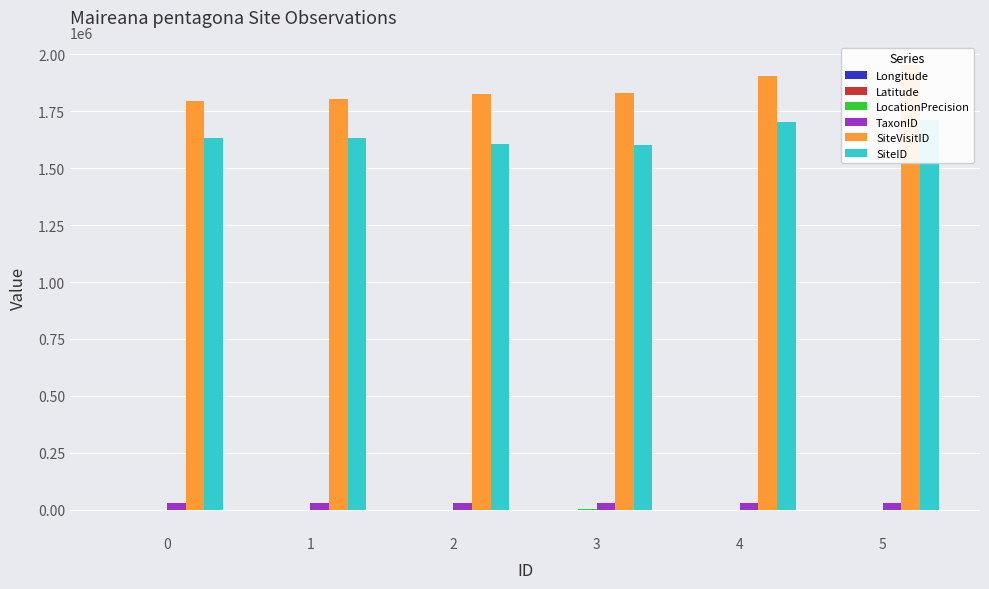

What is the value of the SiteVisitID bar at the 5th from the left?

1905553.0